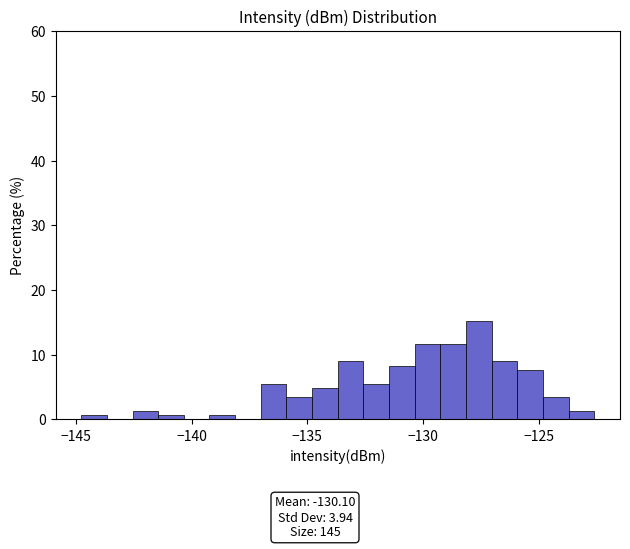

Read against the x-axis, roughly where is the centre of the tallest bar?

-127.5